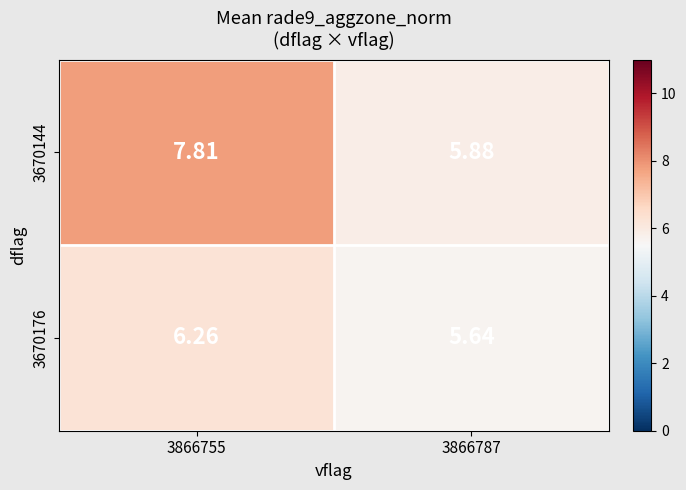

Is the value of 3670176 at 3866787 greater than the value of 3670144 at 3866755?

No